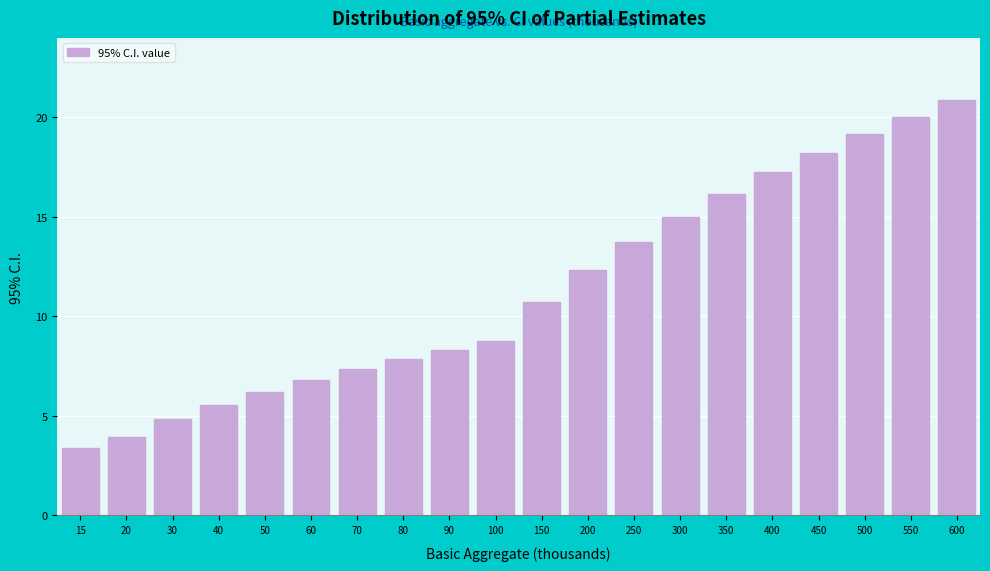

Reading left to right, extract all data points from this chart.

15=3.4	20=3.9	30=4.8	40=5.6	50=6.2	60=6.8	70=7.3	80=7.8	90=8.3	100=8.8	150=10.7	200=12.3	250=13.7	300=15.0	350=16.2	400=17.2	450=18.2	500=19.1	550=20.0	600=20.8